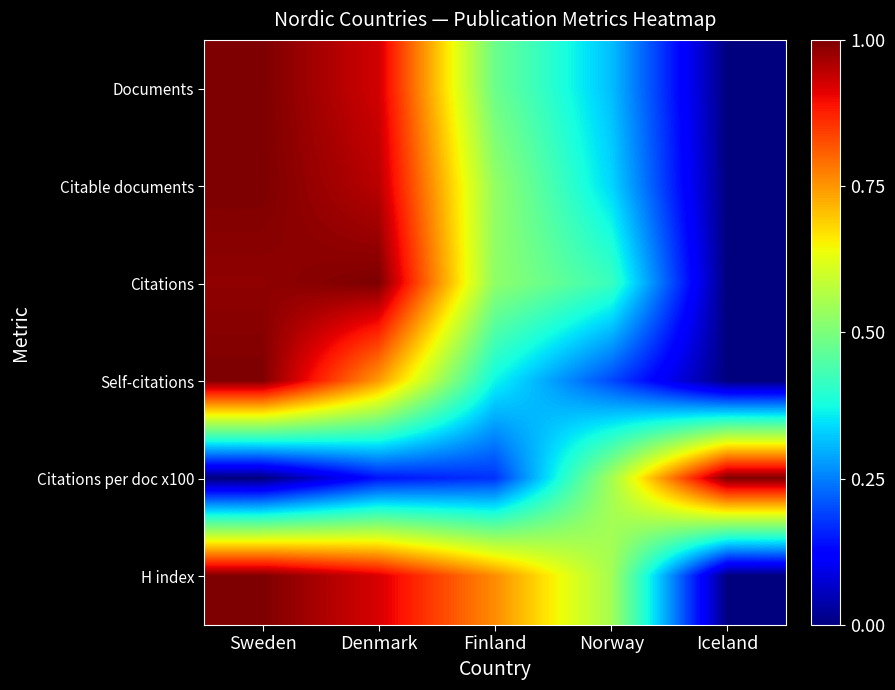

What is the total value across all series at Denmark?

4.7